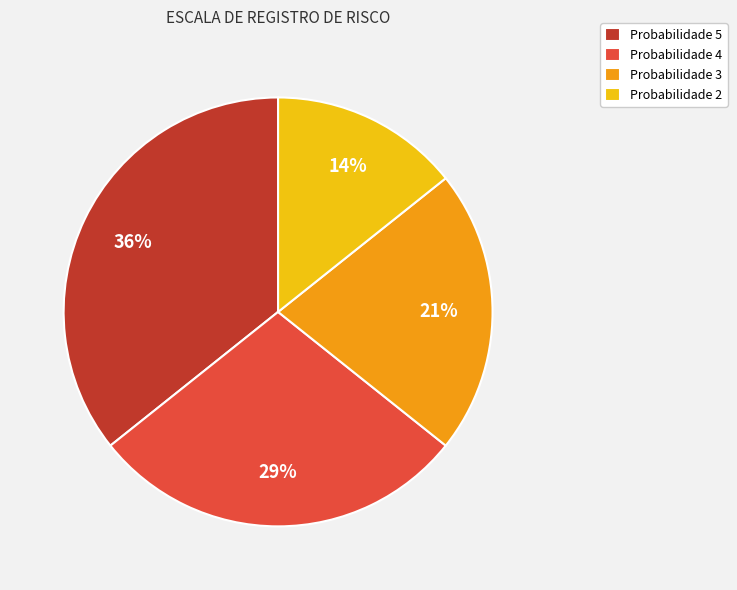

Which category has the smallest portion of the pie?

Probabilidade 2